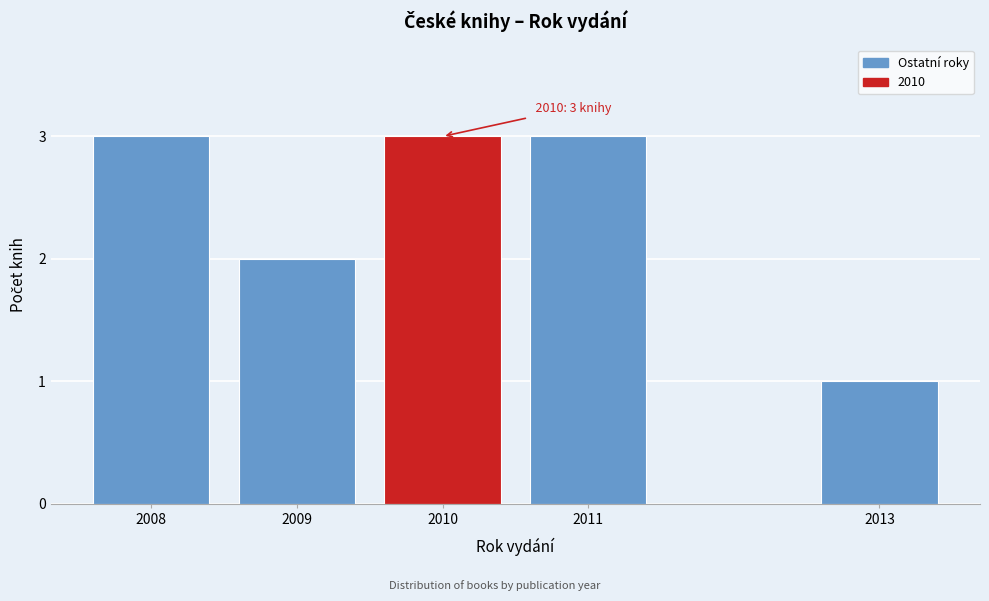

Reading left to right, extract all data points from this chart.

3	2	3	3	1